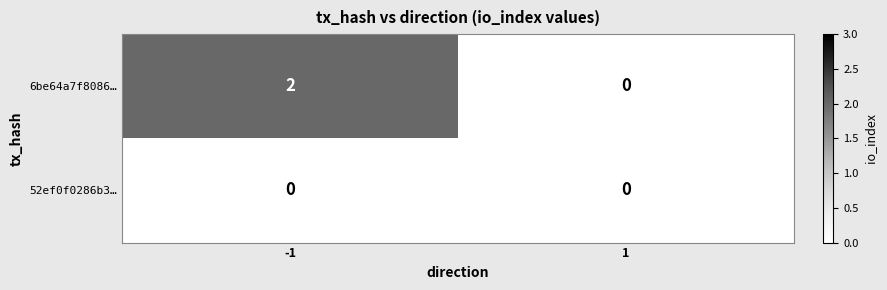

Which series has the largest total across all categories?

6be64a7f8086…